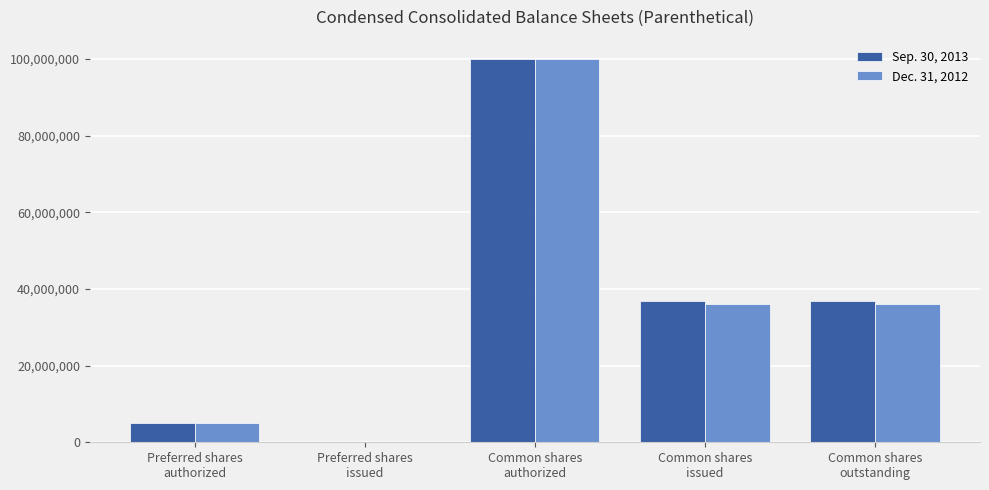

The Dec. 31, 2012 series shows 52268611 at Common shares
authorized. True or false?

False